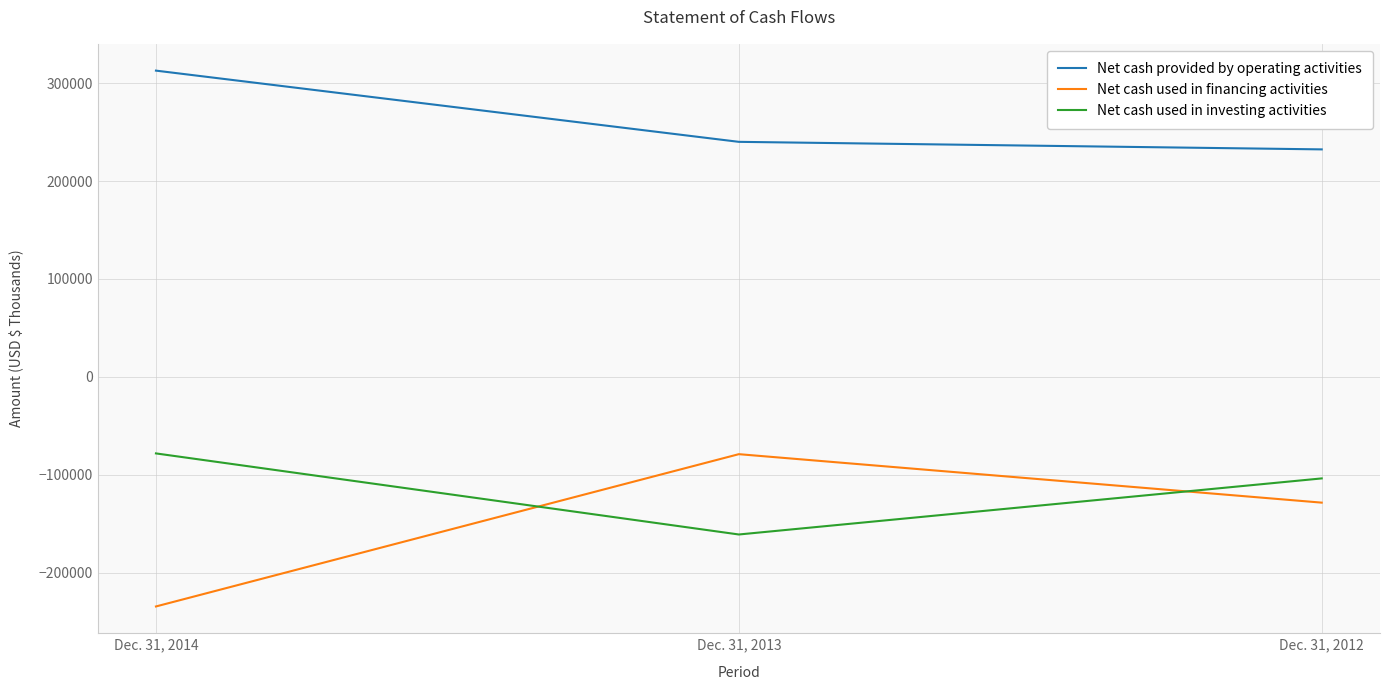

Between Dec. 31, 2014 and Dec. 31, 2012, which series saw the biggest shift?

Net cash used in financing activities